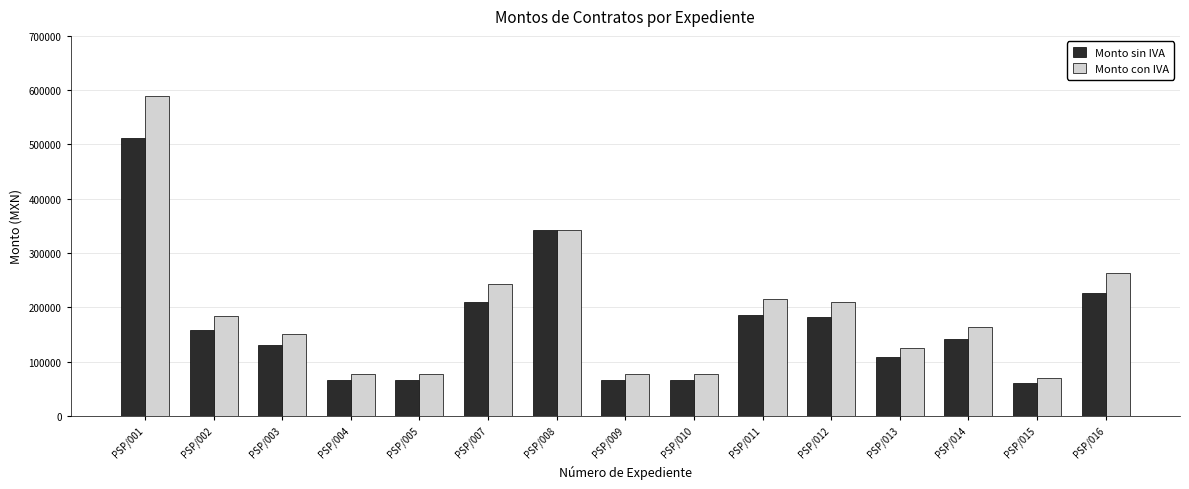

Rank the series by their maximum value, from lowest to highest.

Monto sin IVA, Monto con IVA